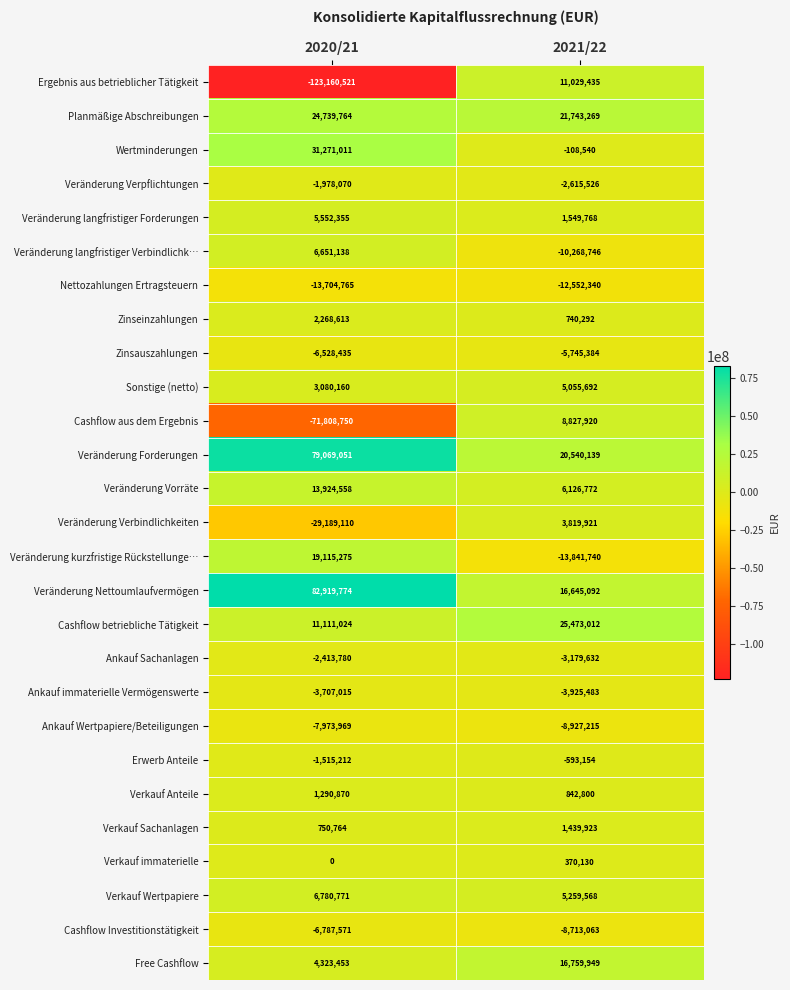

At which label is Planmäßige Abschreibungen closest to 23241516?

2021/22